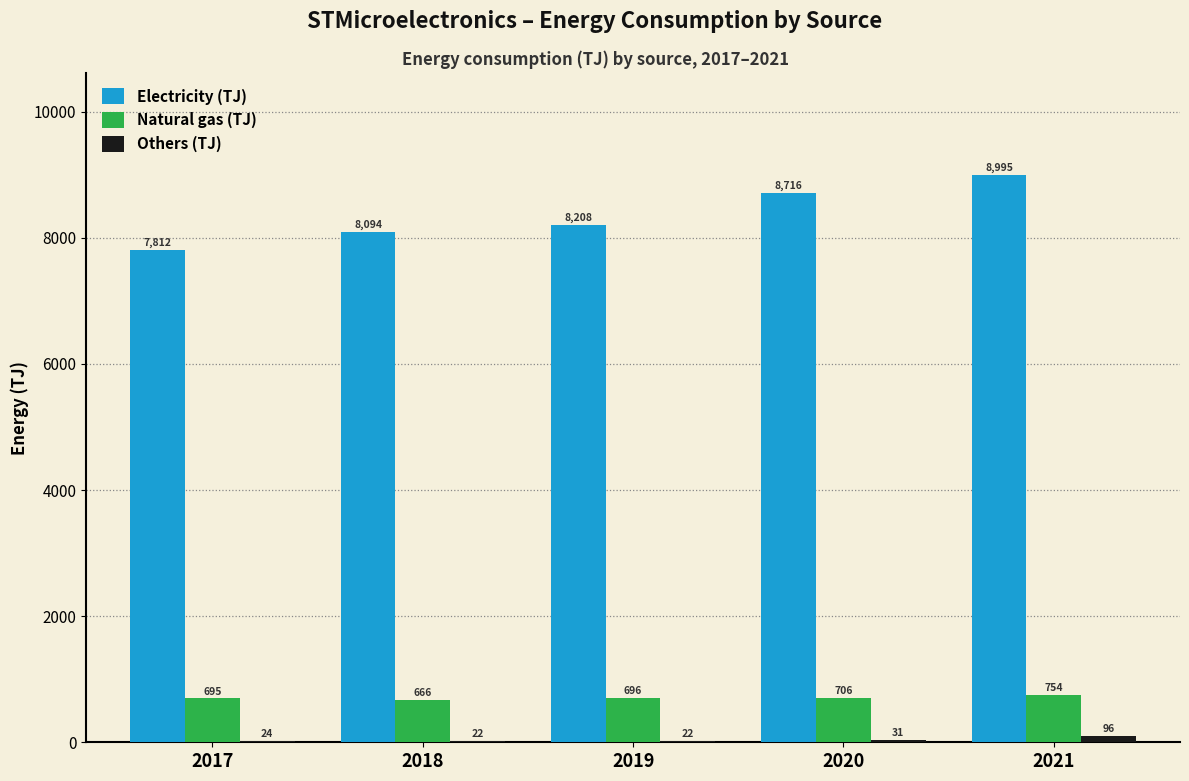

At which category does the chart reach its peak across all series?

2021